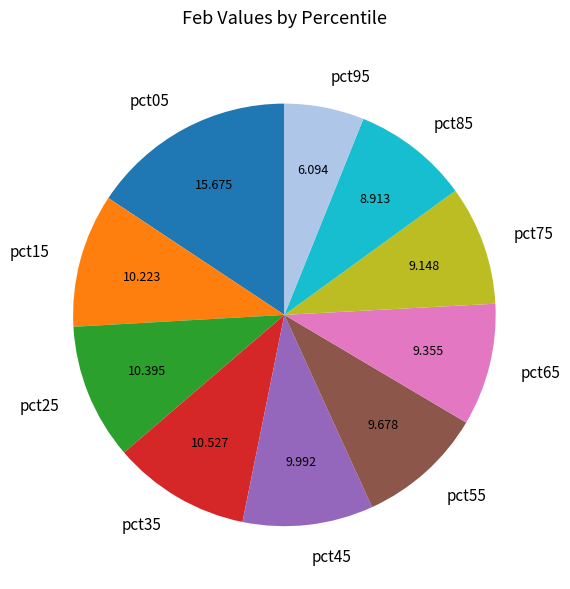

How many slices are in this pie chart?

10